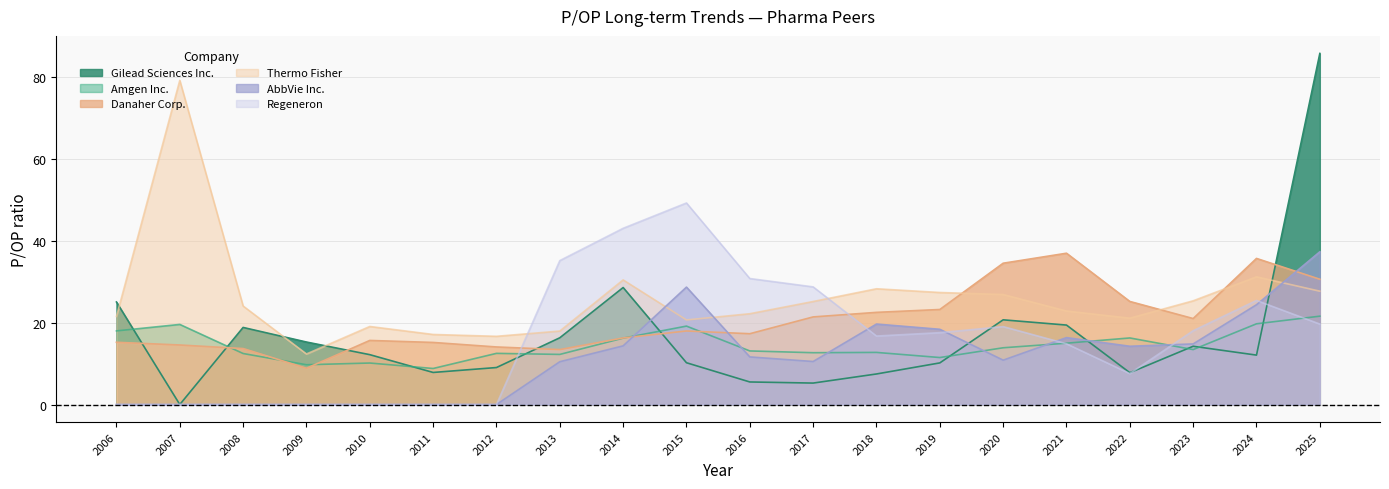

Which has a higher value, 2019 or 2023?

2023